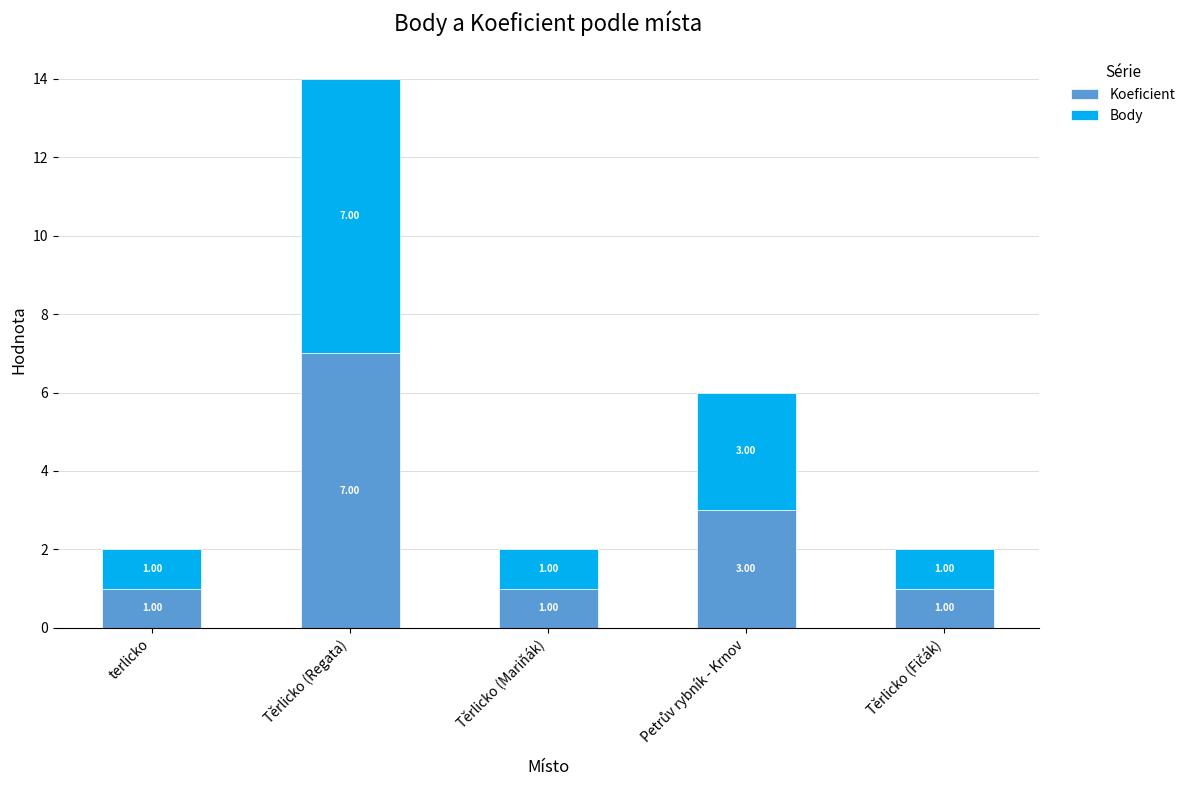

What is the total value across all series at Těrlicko (Regata)?

14